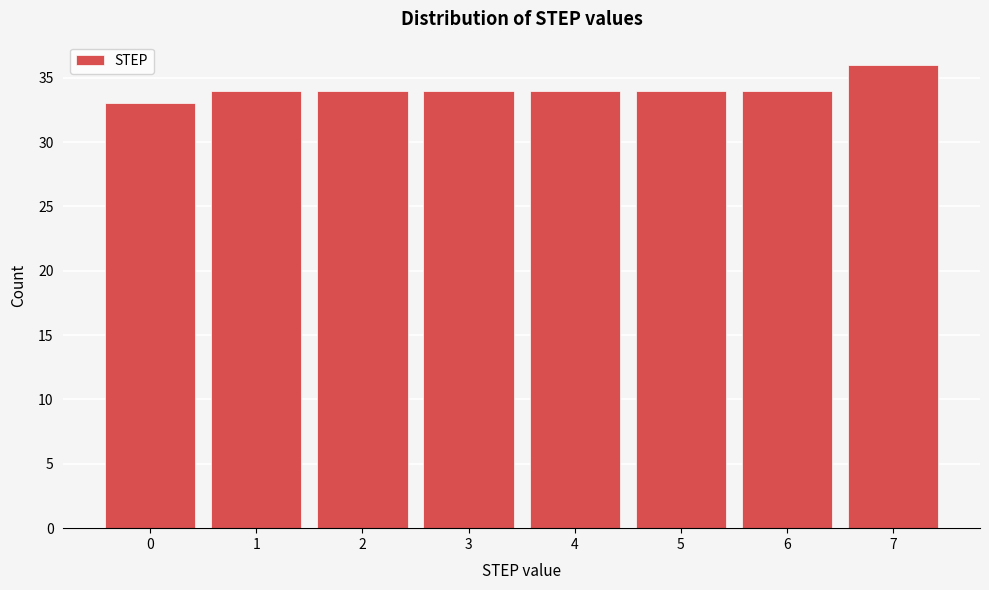

Reading right to left, extract all data points from this chart.

36	34	34	34	34	34	34	33